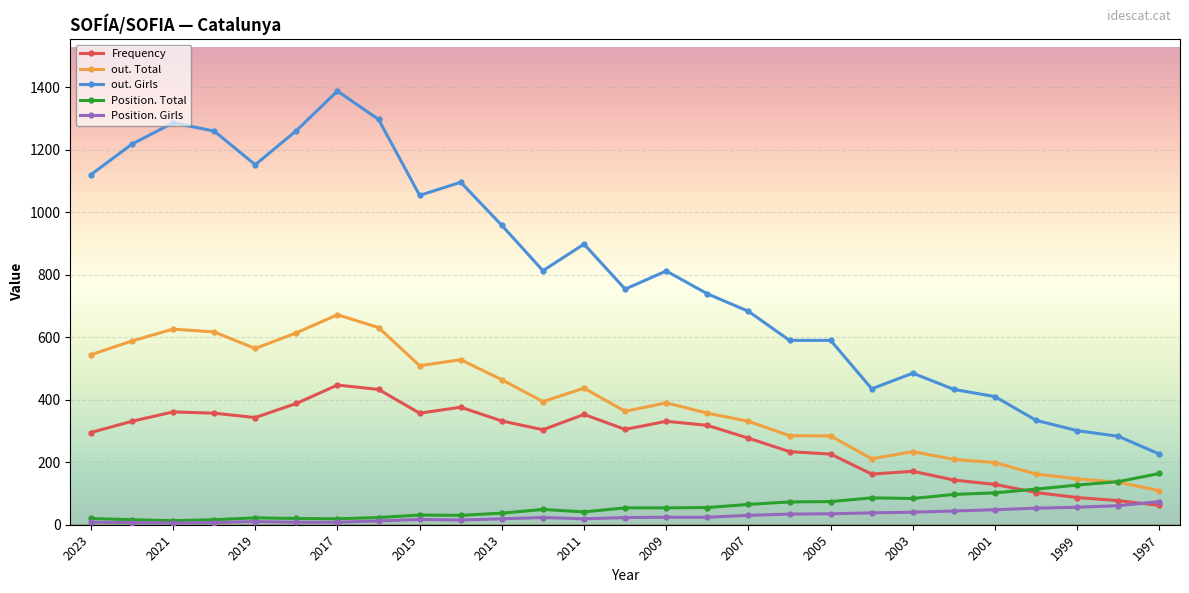

What is the difference between the maximum and minimum values in the out. Total series?

563